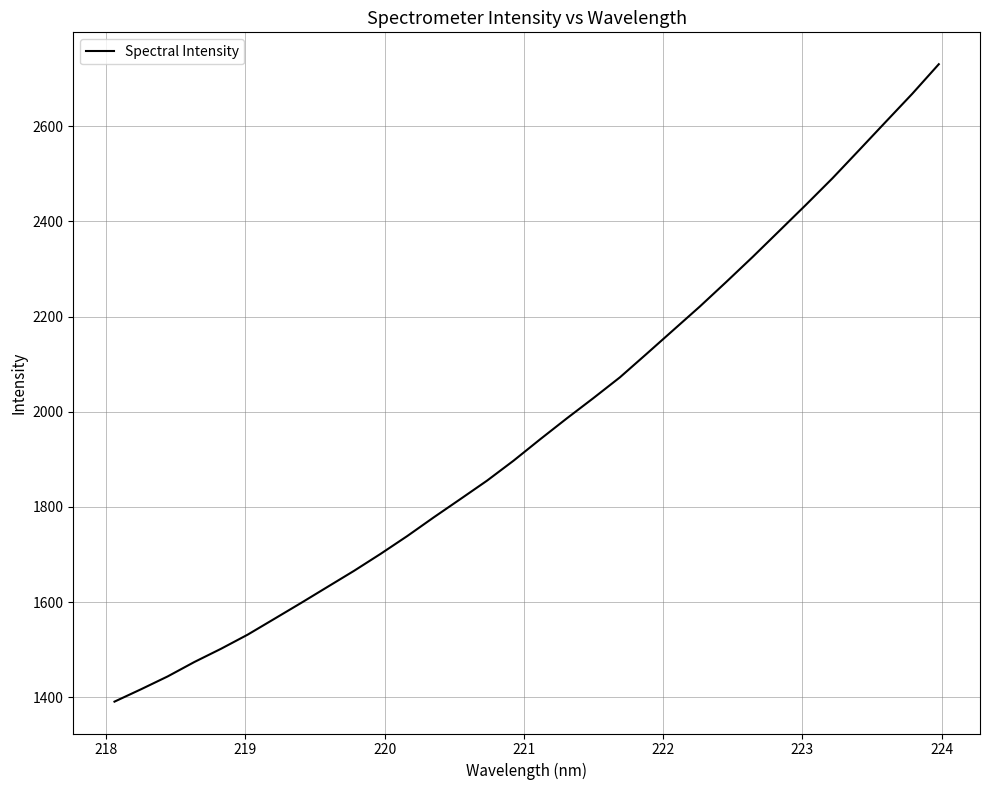

Is this an area chart (filled region under the line)?

No